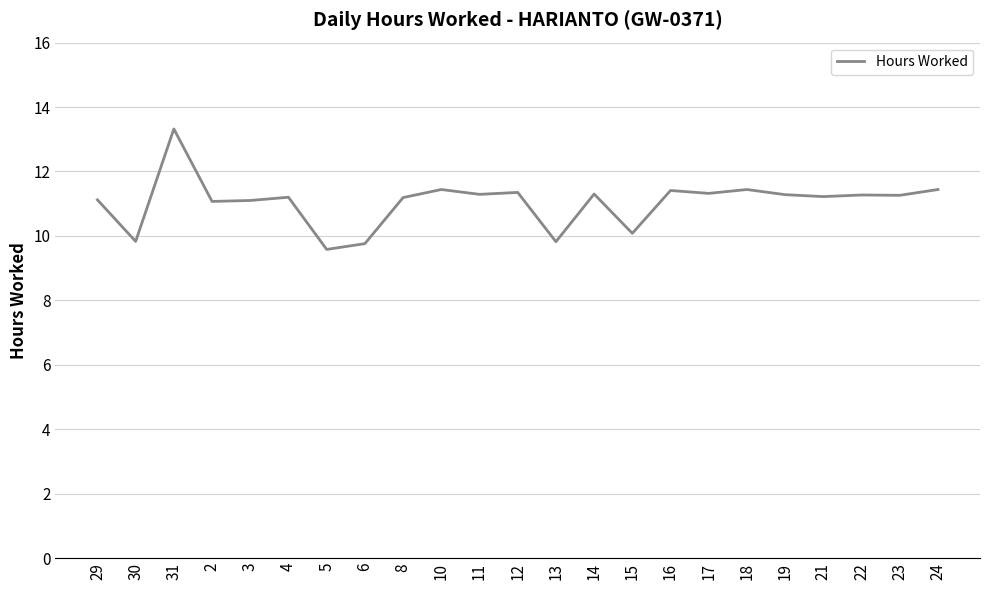

What position from the right is 23?

2